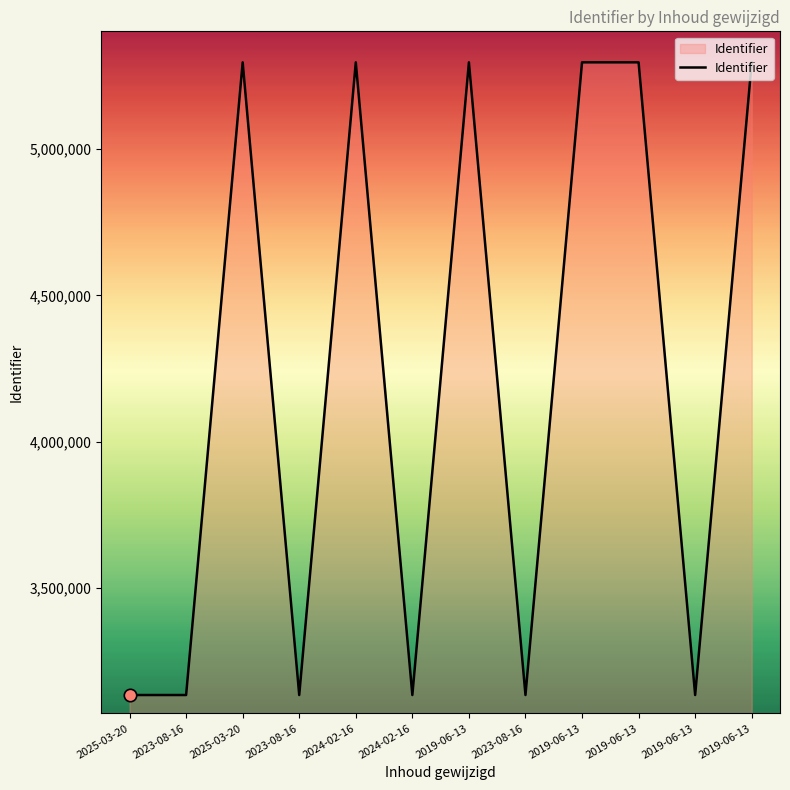

What is the change in value from 2024-02-16 to 2023-08-16?

+4